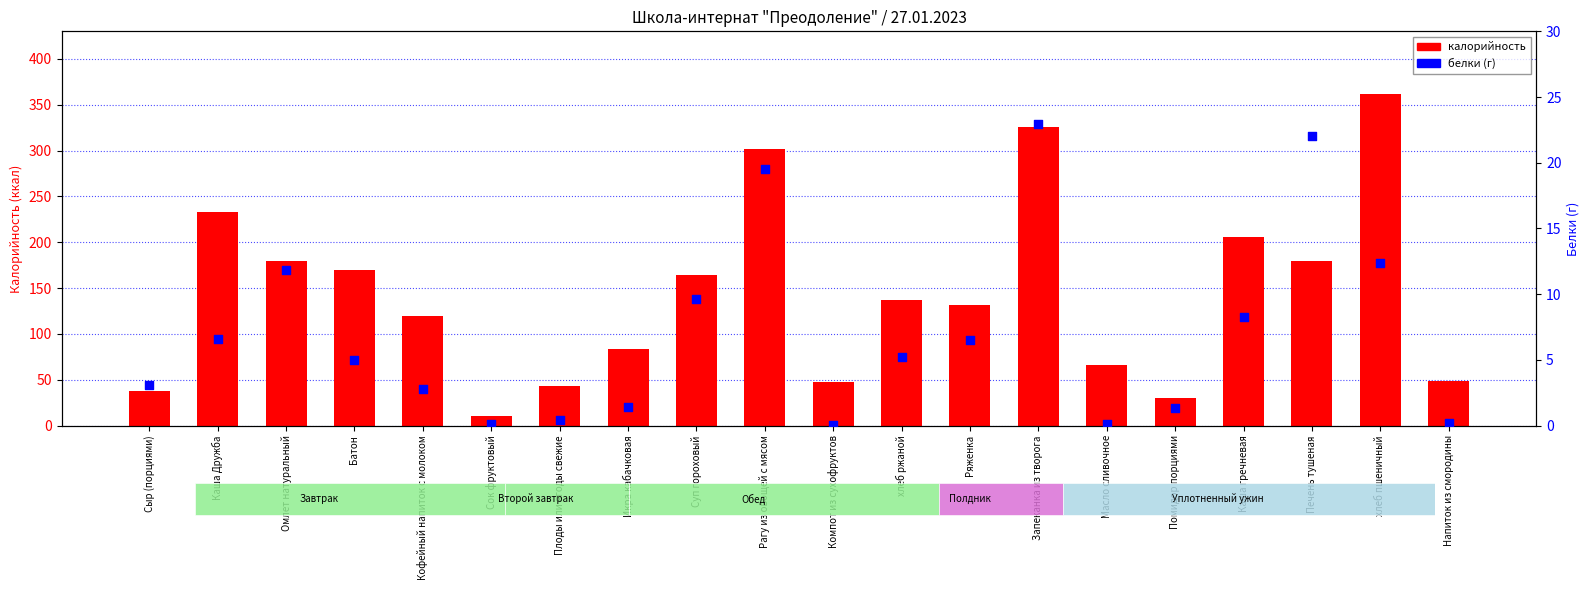

At how many categories does at least one series exceed 305?

2